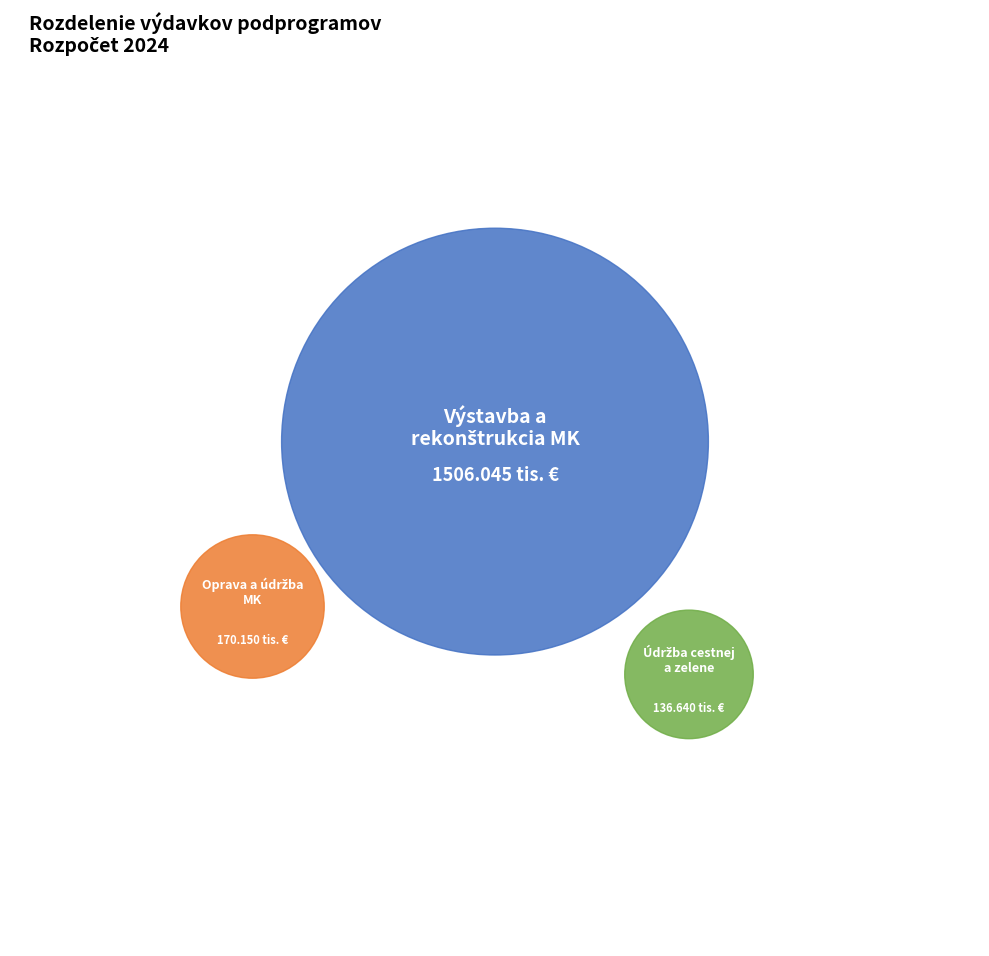

What percentage is the Oprava a údržba MK a verejných priestranstiev slice, to the nearest percent?

9%